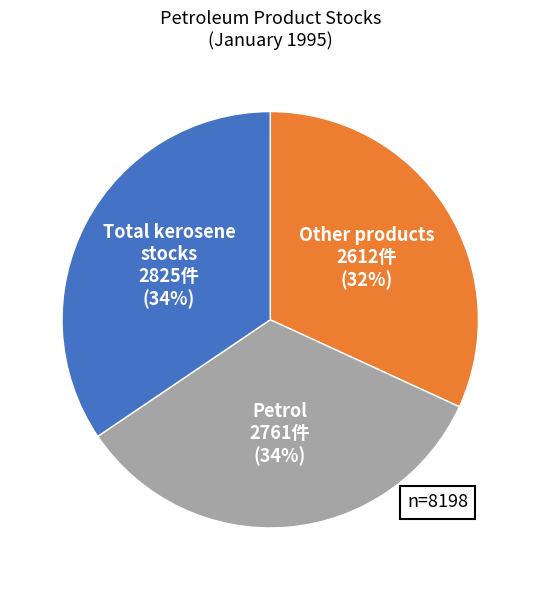

Is there a majority slice in this chart?

No